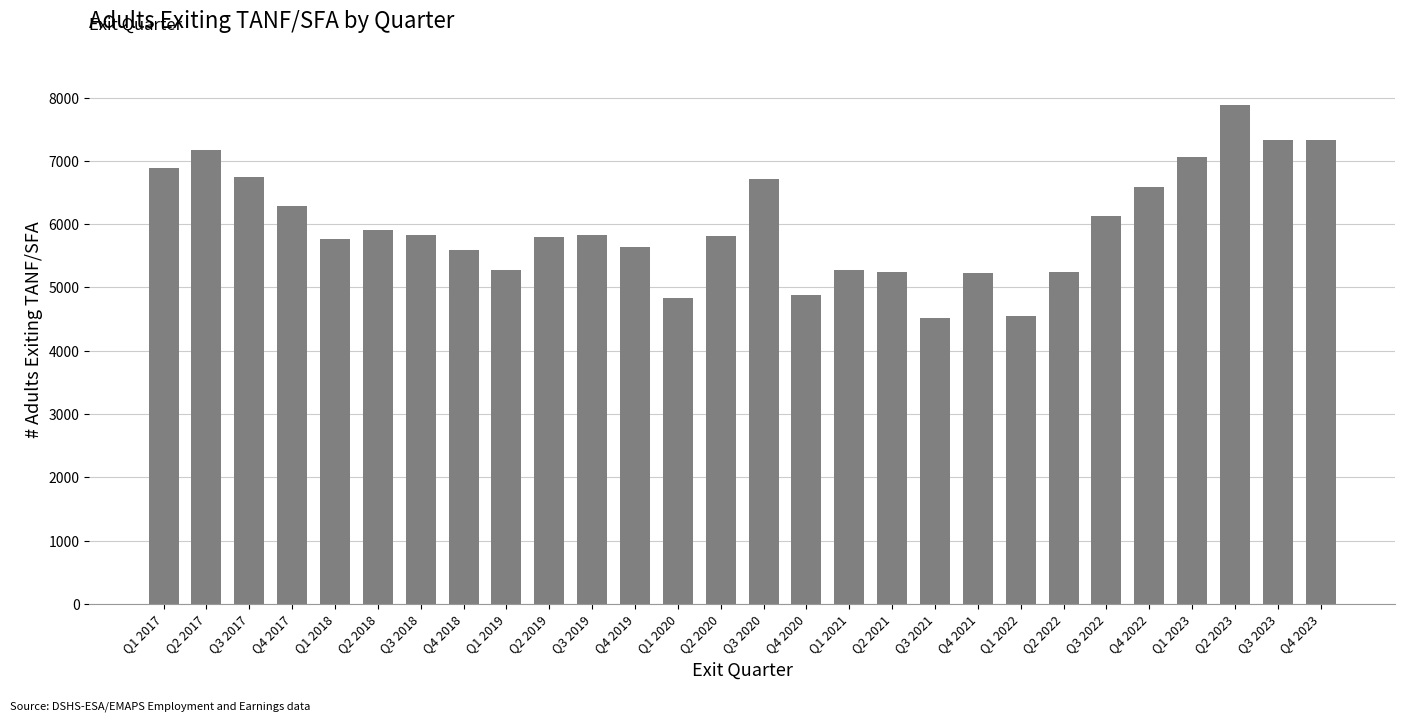

What position from the right is Q3 2021?

10